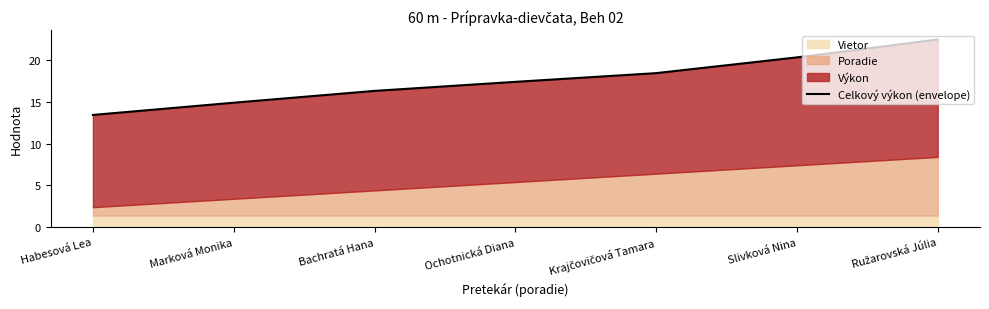

What is the change in value from Marková Monika to Ružarovská Júlia?

+7.6